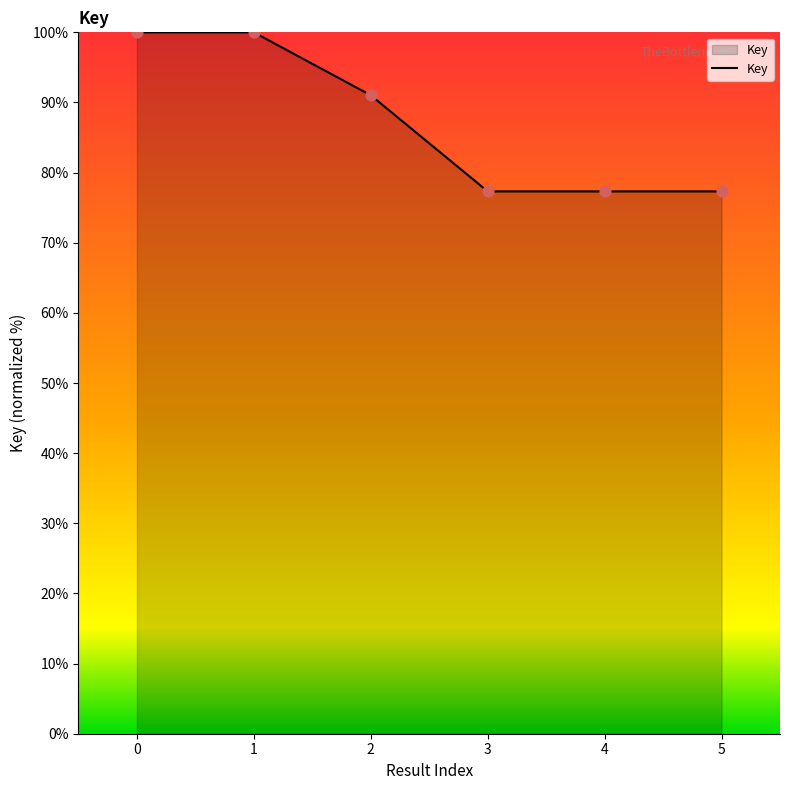

Which has a higher value, 4 or 1?

1